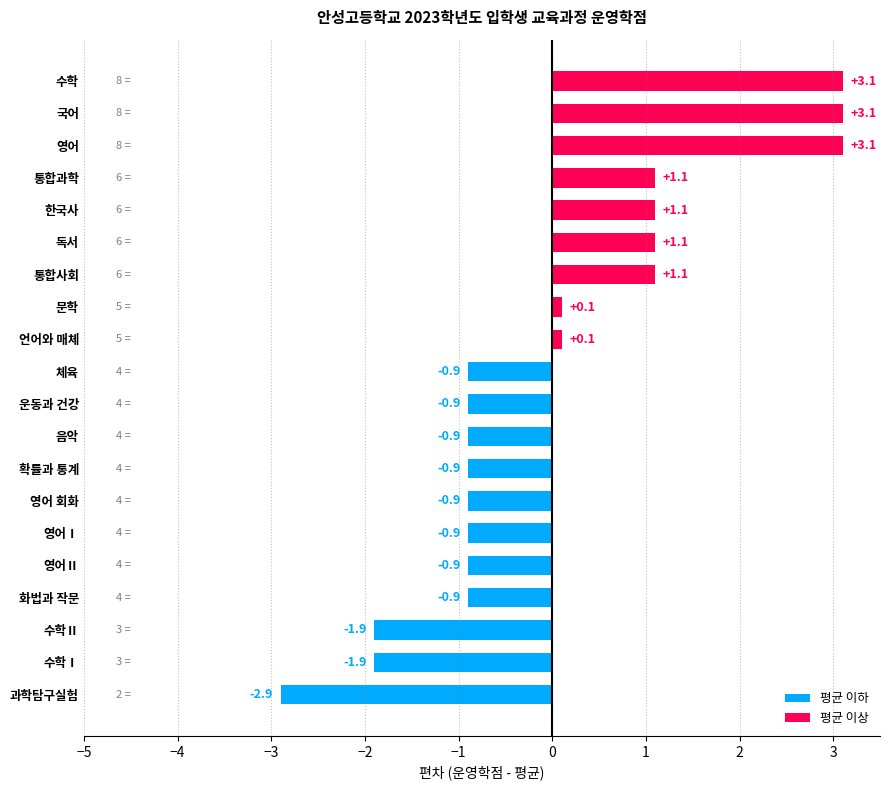

Reading bottom to top, extract all data points from this chart.

과학탐구실험=-2.9	수학Ⅰ=-1.9	수학Ⅱ=-1.9	화법과 작문=-0.9	영어Ⅱ=-0.9	영어Ⅰ=-0.9	영어 회화=-0.9	확률과 통계=-0.9	음악=-0.9	운동과 건강=-0.9	체육=-0.9	언어와 매체=0.1	문학=0.1	통합사회=1.1	독서=1.1	한국사=1.1	통합과학=1.1	영어=3.1	국어=3.1	수학=3.1